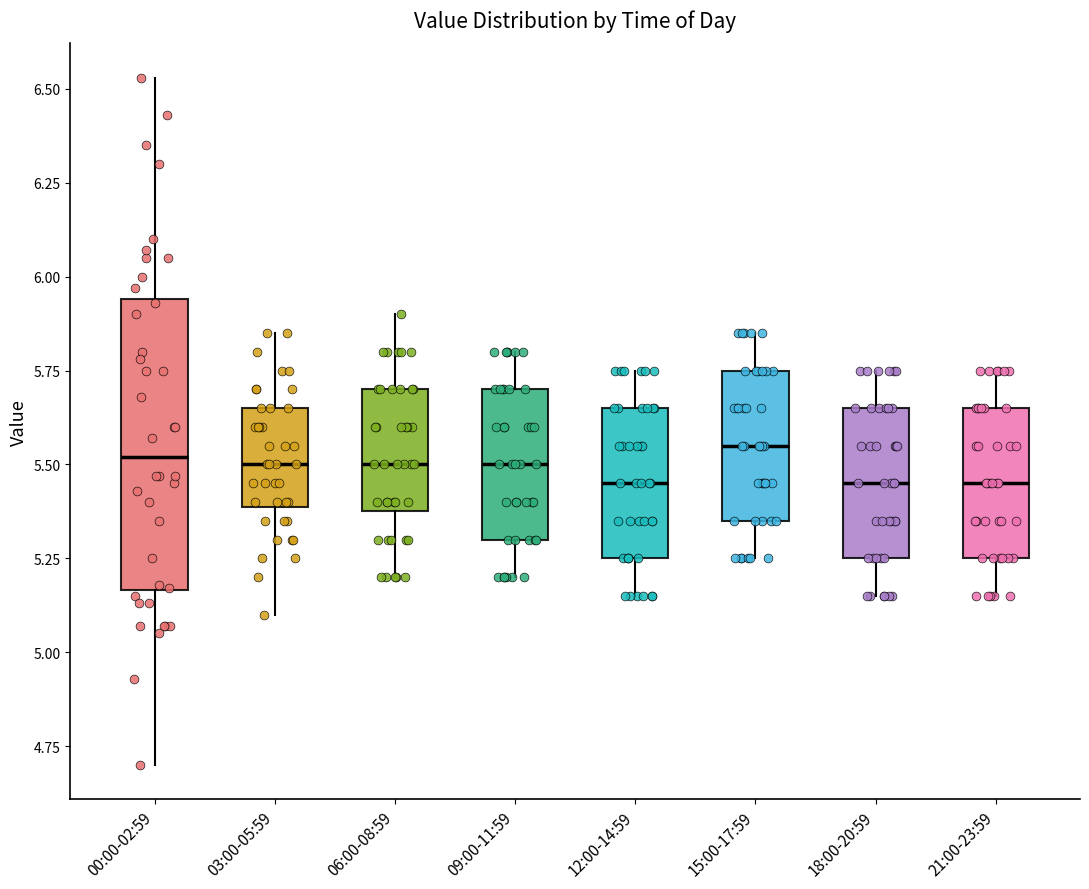

Where is the lower edge of the box for 00:00-02:59 on the y-axis? The values are not printed on the chart, so give them approximately, as read against the axis.

5.15